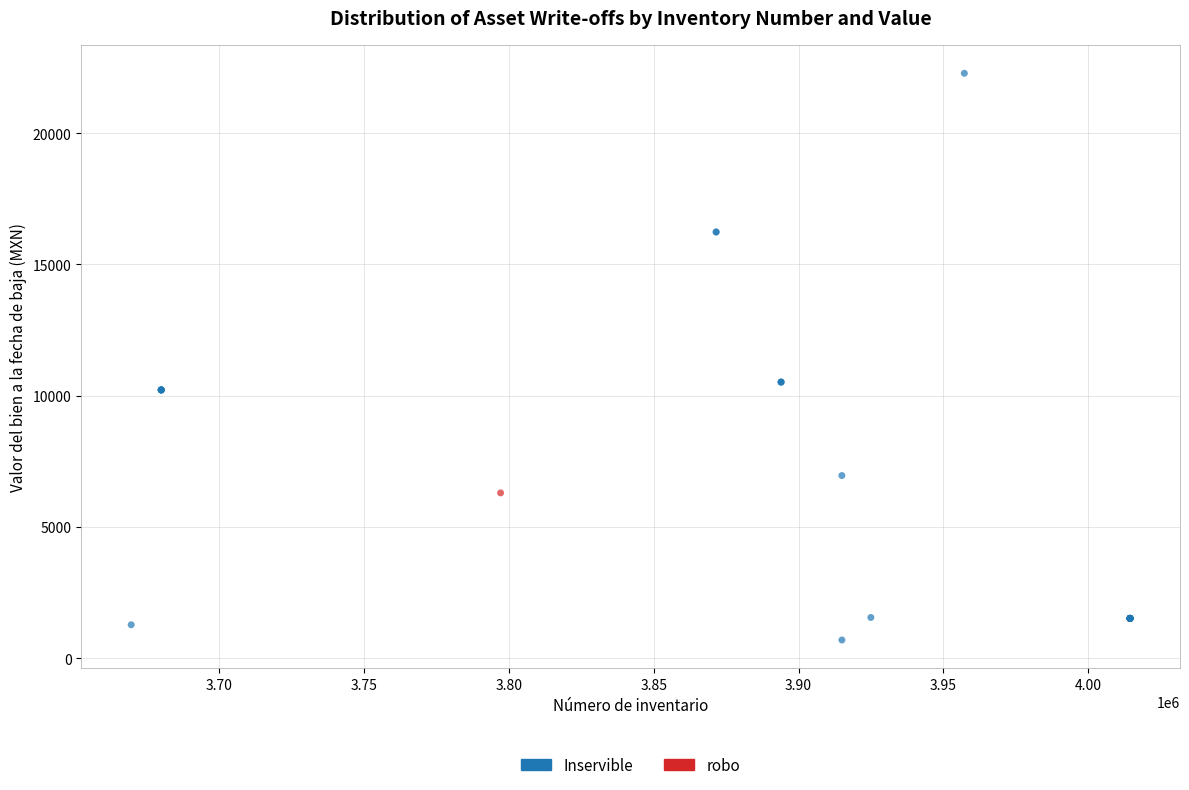

What are all the series names shown in the legend?

Inservible, robo